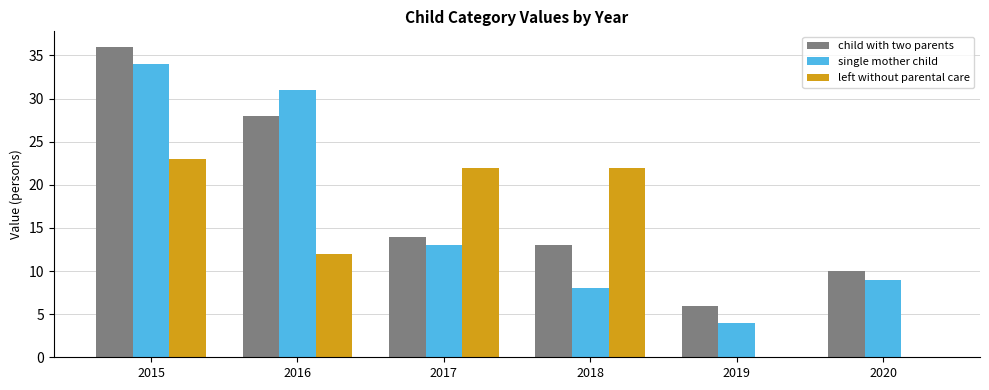

The child with two parents series shows 10 at 2020. True or false?

True